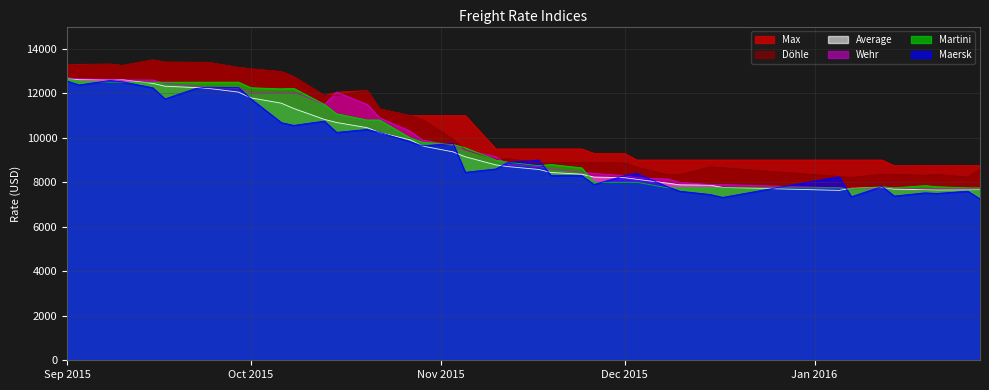

How many lines are shown in the chart?

6